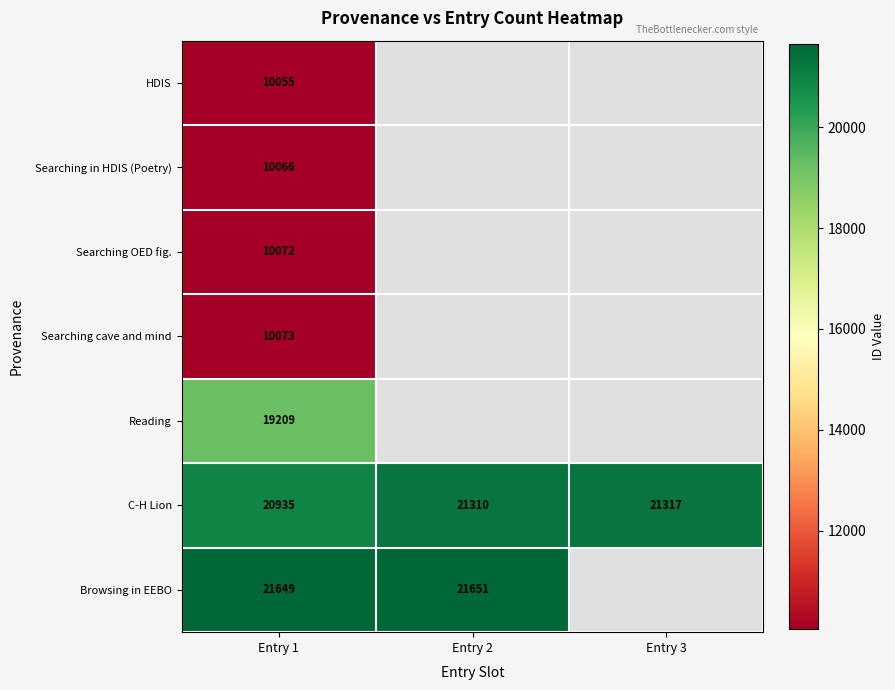

At which label does C-H Lion reach its minimum?

Entry 1